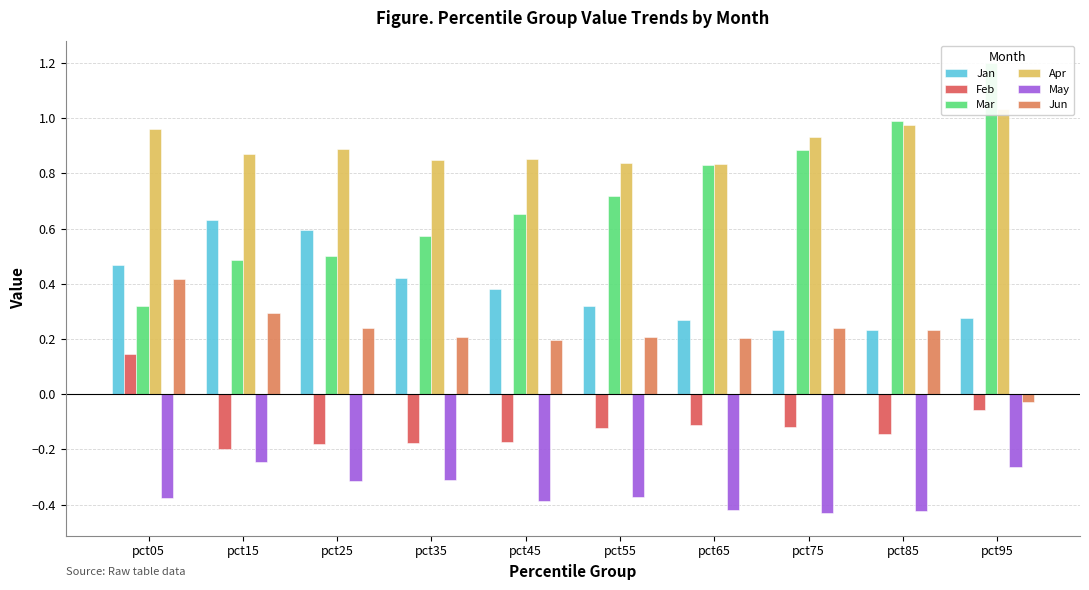

What is the value of the May bar at the 2nd from the left?

-0.2